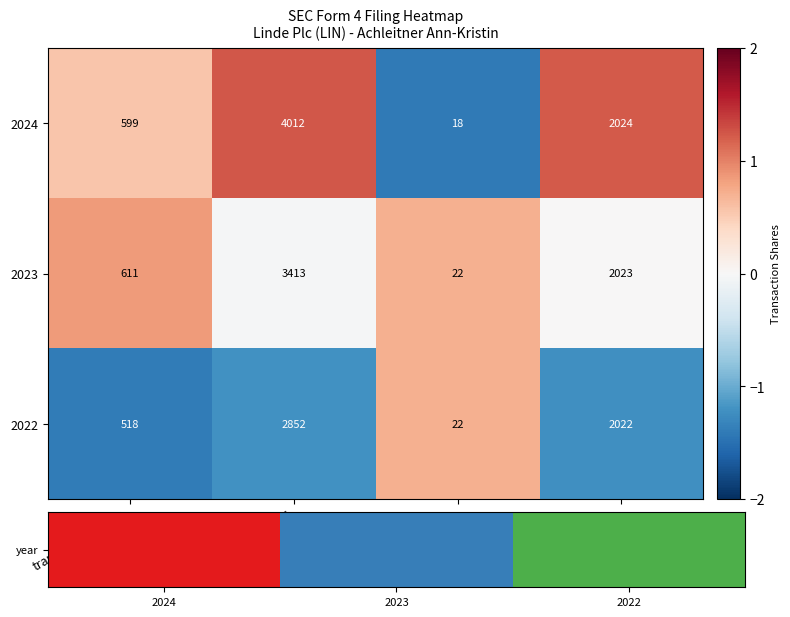

Which series changed the most between sharesOwned and Year?

2024